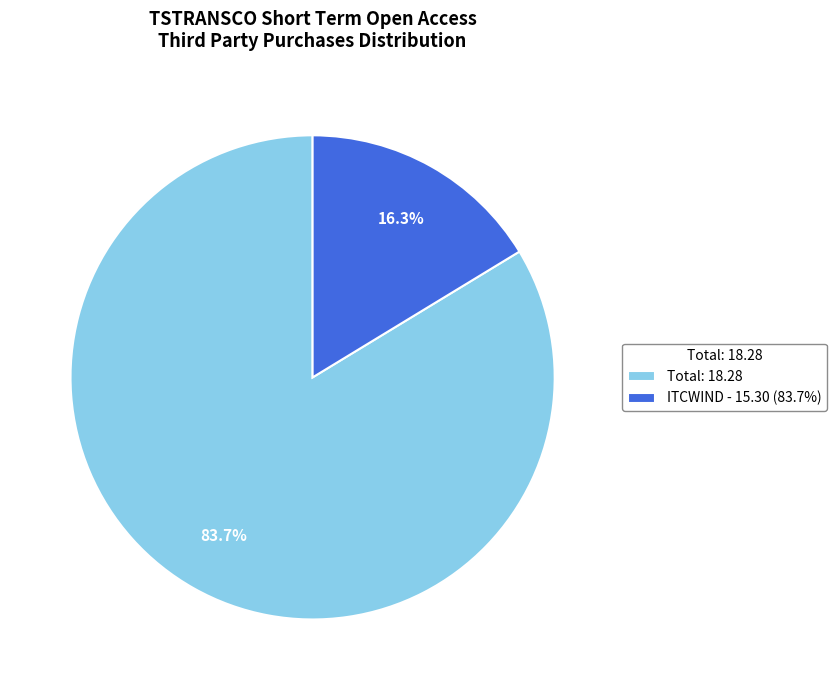

What percentage is NOT represented by ITCWIND - 15.30 (83.7%)?

83.7%